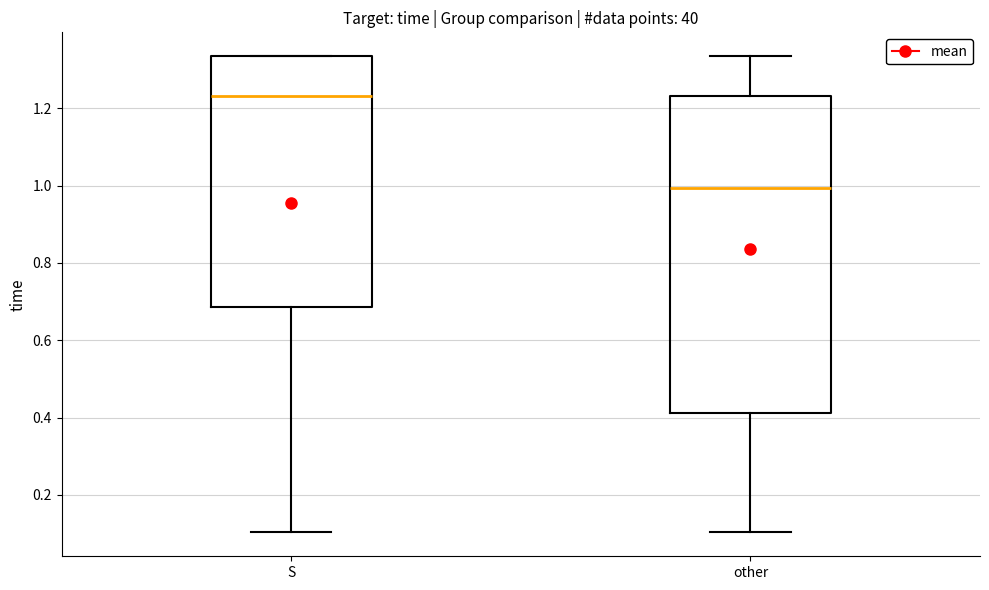

Reading left to right, read every box against the y-axis: the position of its median line, the range the box covers, and the ends of its whiskers. The values are not printed on the chart, so give them approximately, as read against the axis.

S: median 1.24, box 0.68 to 1.34, whiskers 0.10 to 1.34
other: median 1.00, box 0.42 to 1.24, whiskers 0.10 to 1.34